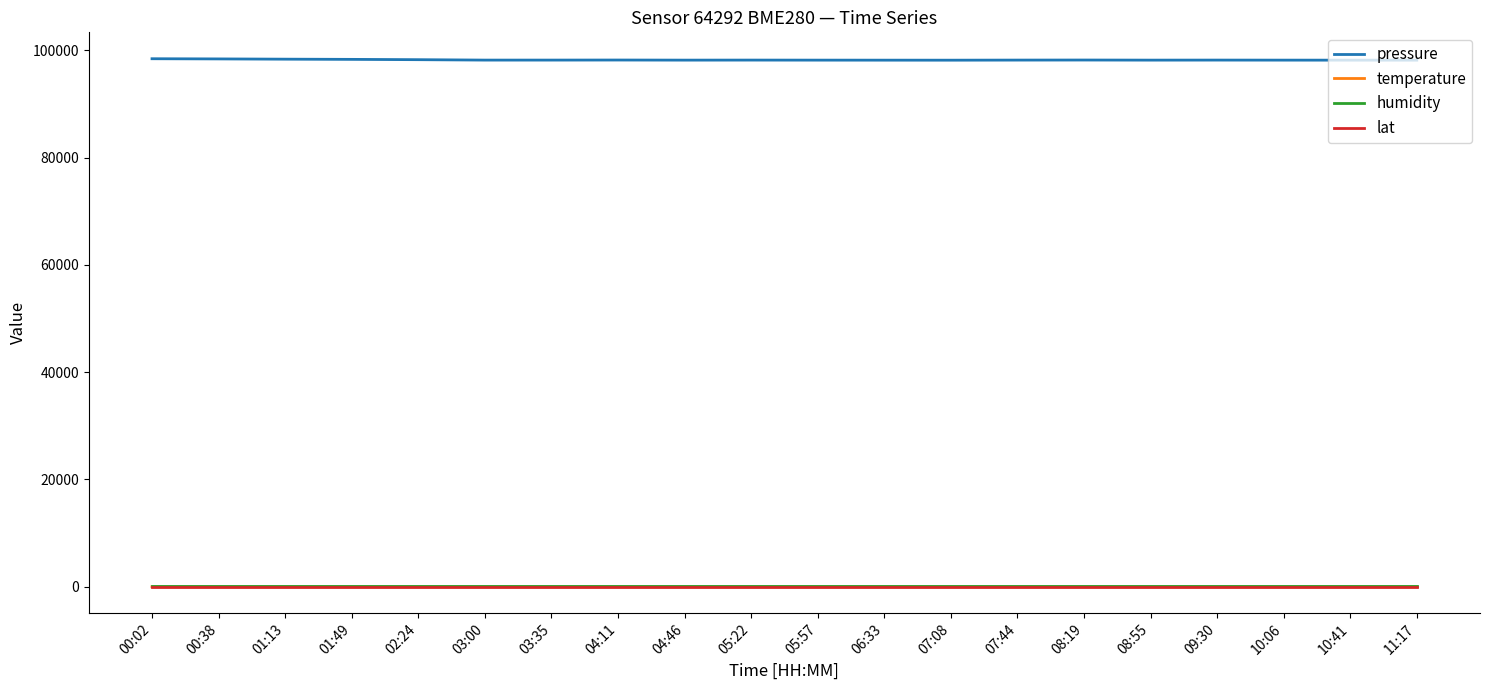

What is the lowest value of the humidity series?

100.0